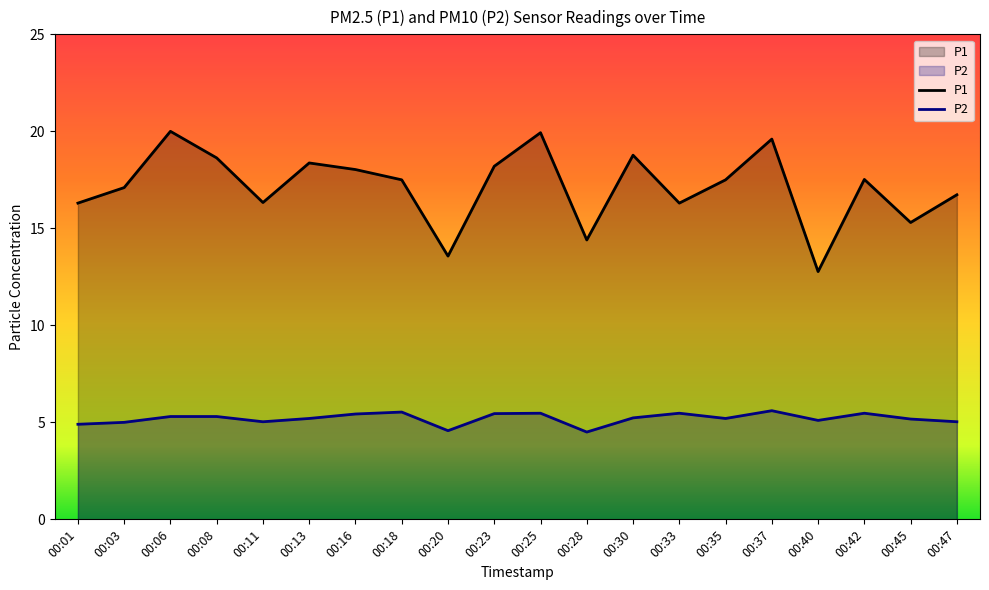

Which series has the largest range (max minus min)?

P1